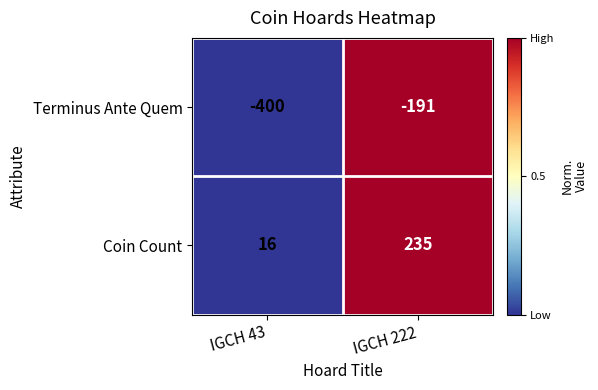

At which label is Terminus Ante Quem closest to -295?

IGCH 222